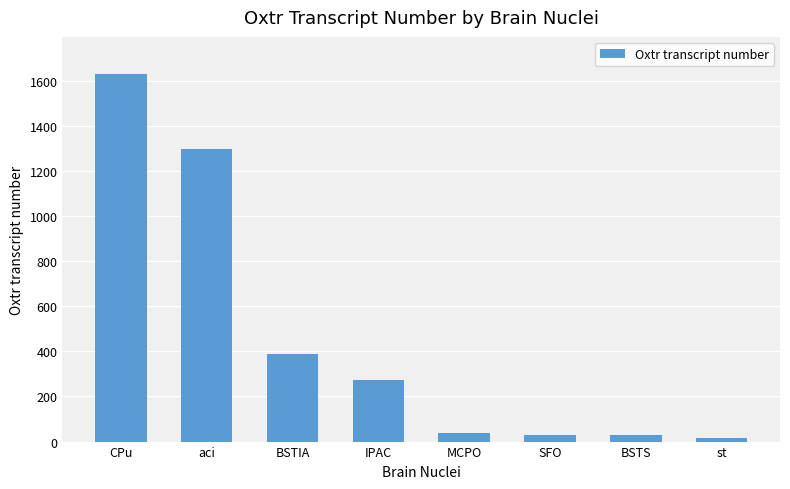

What is the approximate value at CPu, to the nearest 50?

1650